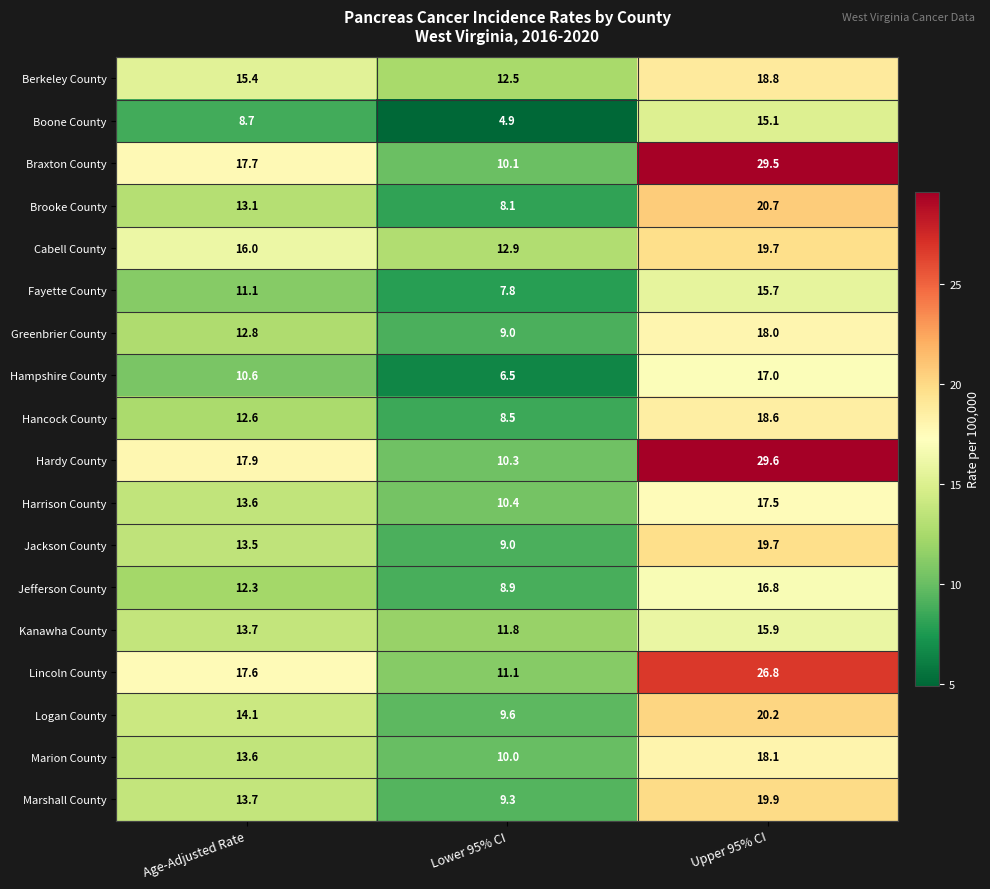

What is the minimum value shown in the chart?

4.9